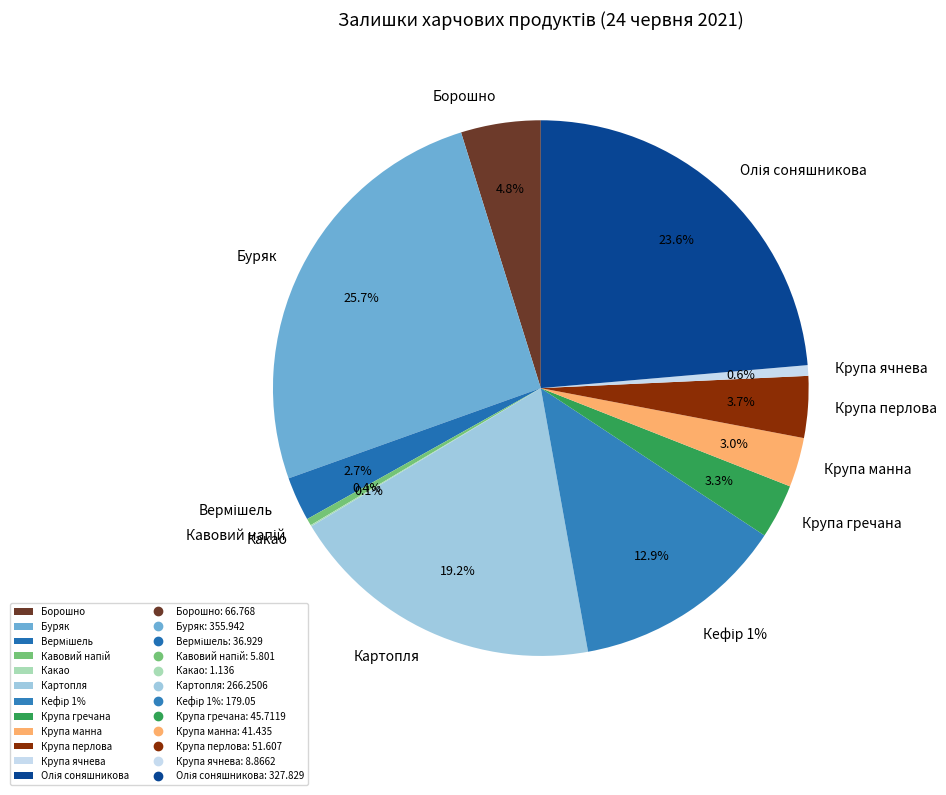

To the nearest percent, what is the average slice percentage?

8%